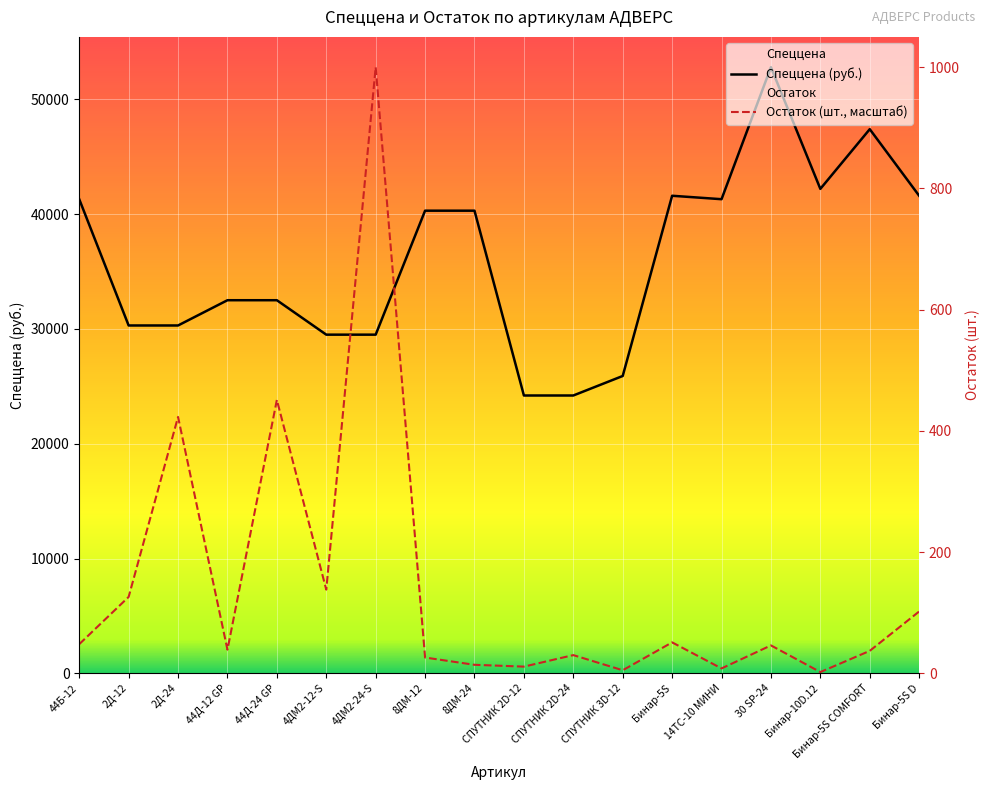

How many data points in Остаток are above 2428?

9